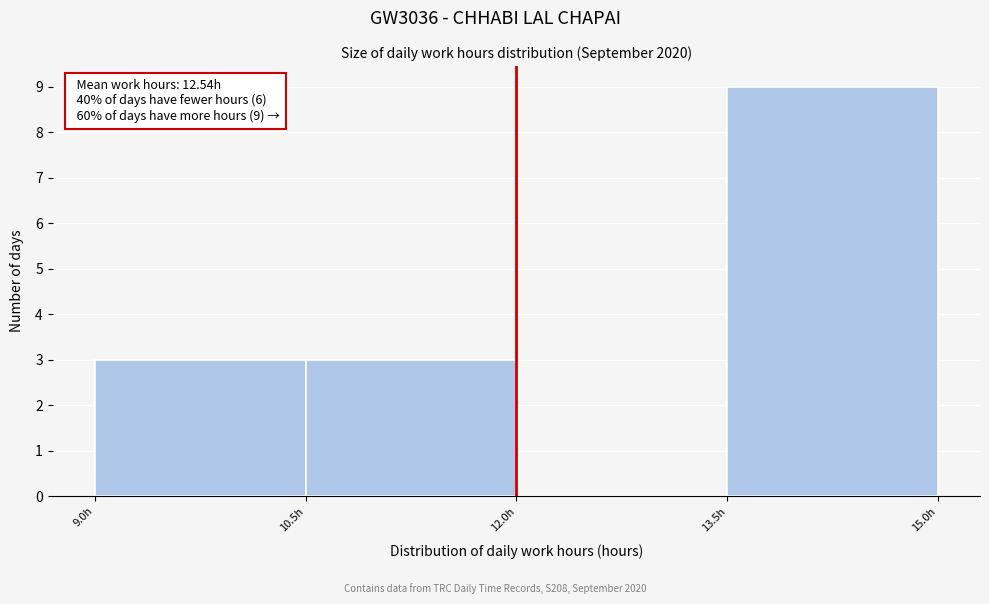

Which range on the x-axis has the tallest bar?

13.5 to 15.0